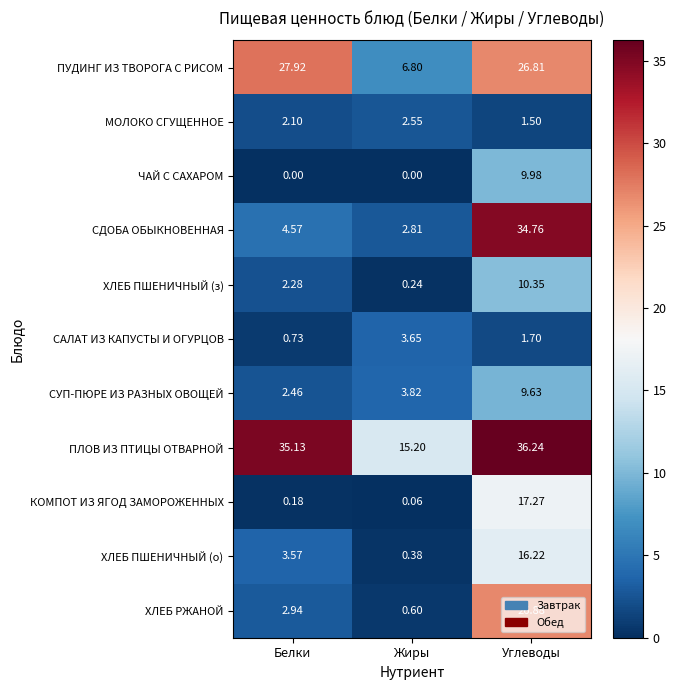

At which category is the sum across all series the highest?

Углеводы